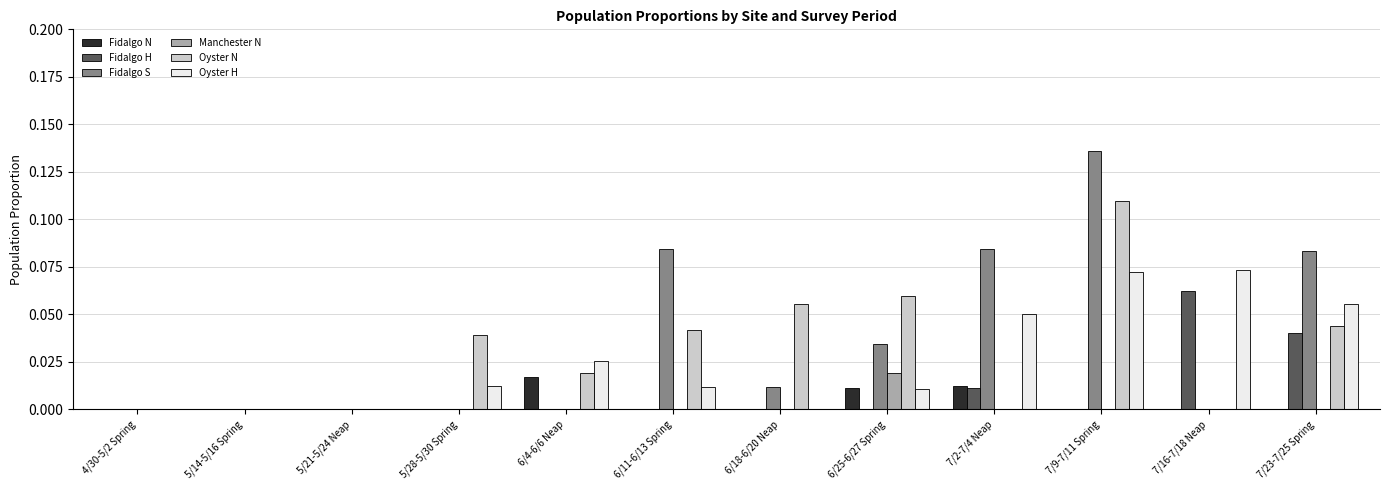

Between 6/18-6/20 Neap and 6/25-6/27 Spring, which series saw the biggest shift?

Fidalgo S